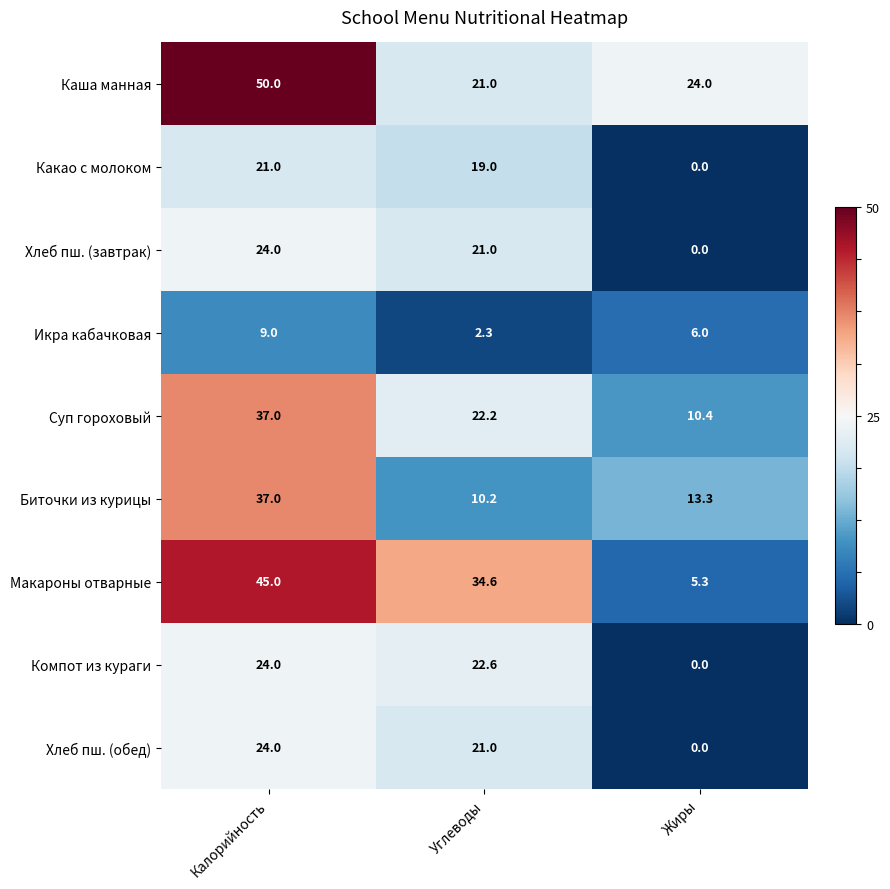

Which series has the widest spread of values?

Макароны отварные